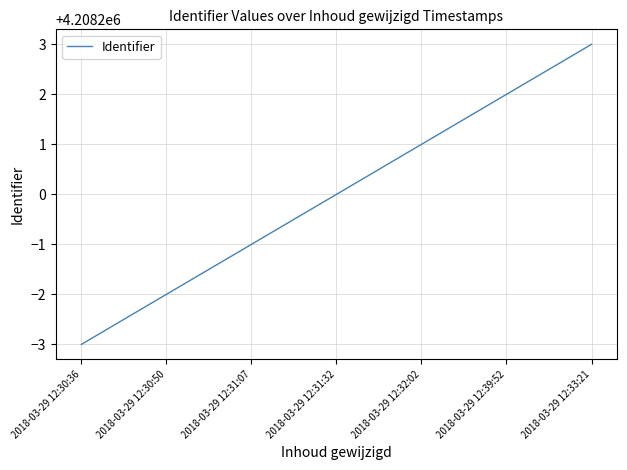

Reading left to right, transcribe all the data shown in this chart.

2018-03-29 12:30:36=4208197	2018-03-29 12:30:50=4208198	2018-03-29 12:31:07=4208199	2018-03-29 12:31:32=4208200	2018-03-29 12:32:02=4208201	2018-03-29 12:39:52=4208202	2018-03-29 12:33:21=4208203